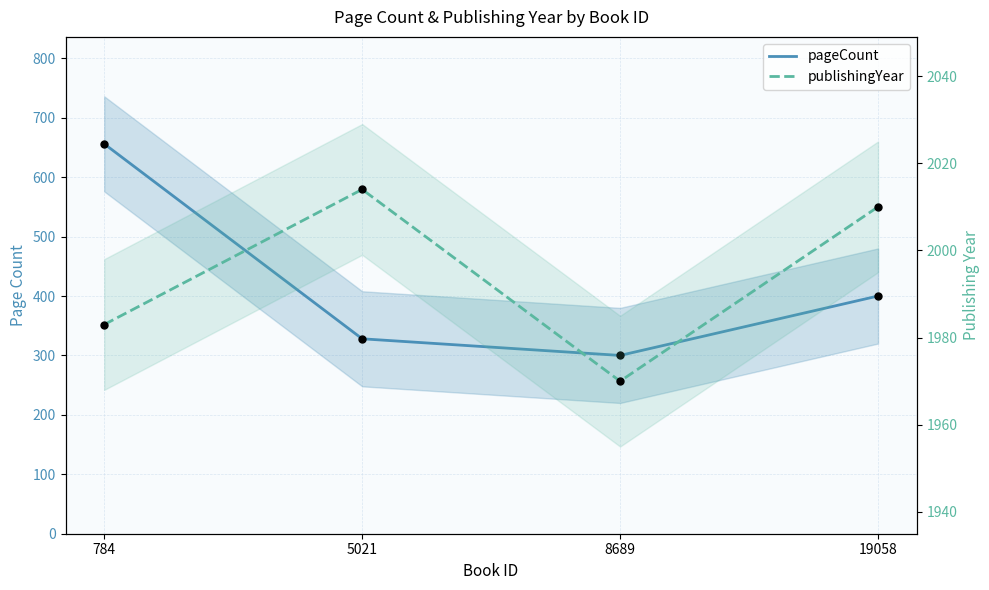

Which series contains the lowest Y value?

pageCount